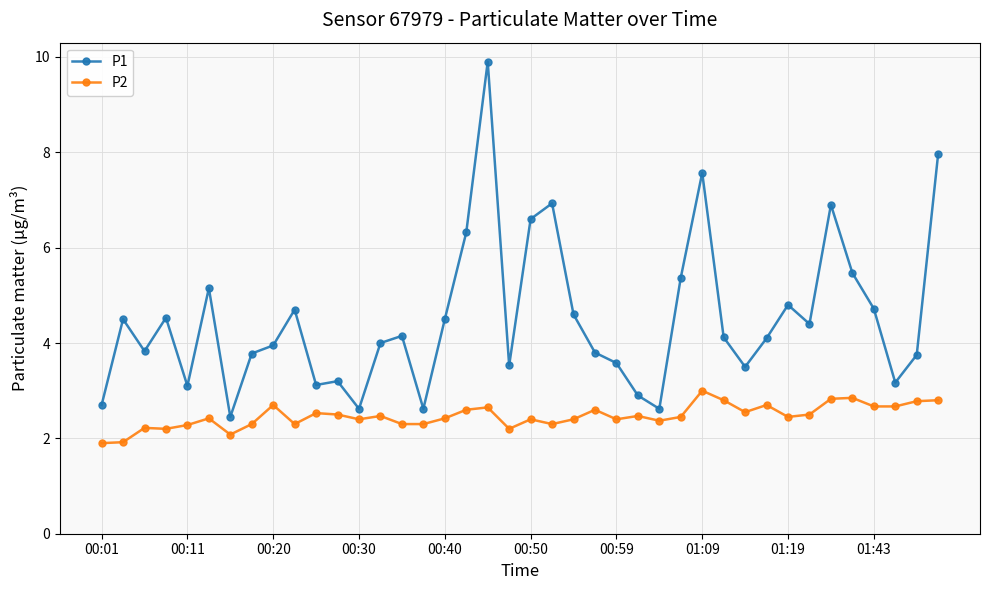

What is the value of the P1 point at the 8th from the left?

3.8